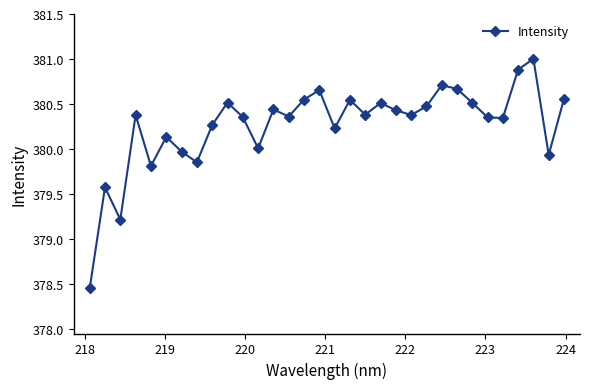

True or false: there are more than 1 points higher than both neighbors.

True